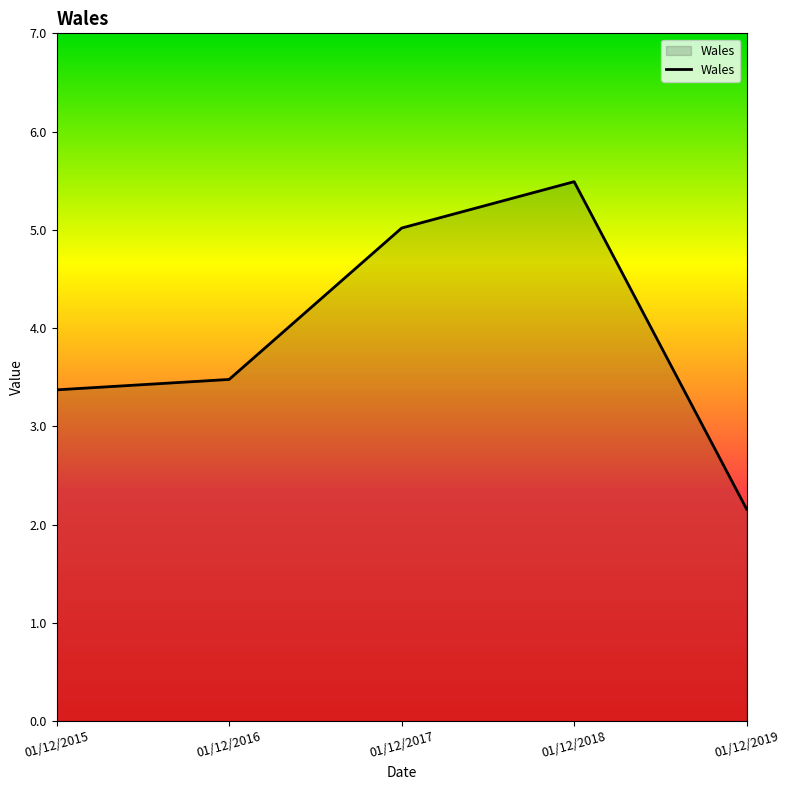

What is the smallest value displayed?

2.2